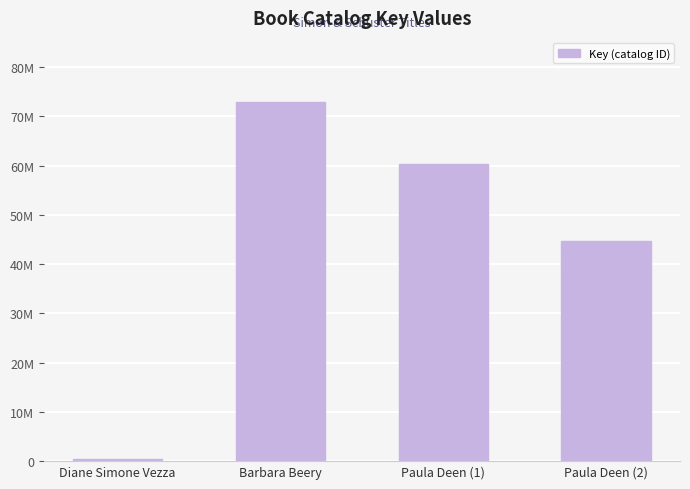

Rank the categories by value from highest to lowest.

Barbara Beery, Paula Deen (1), Paula Deen (2), Diane Simone Vezza